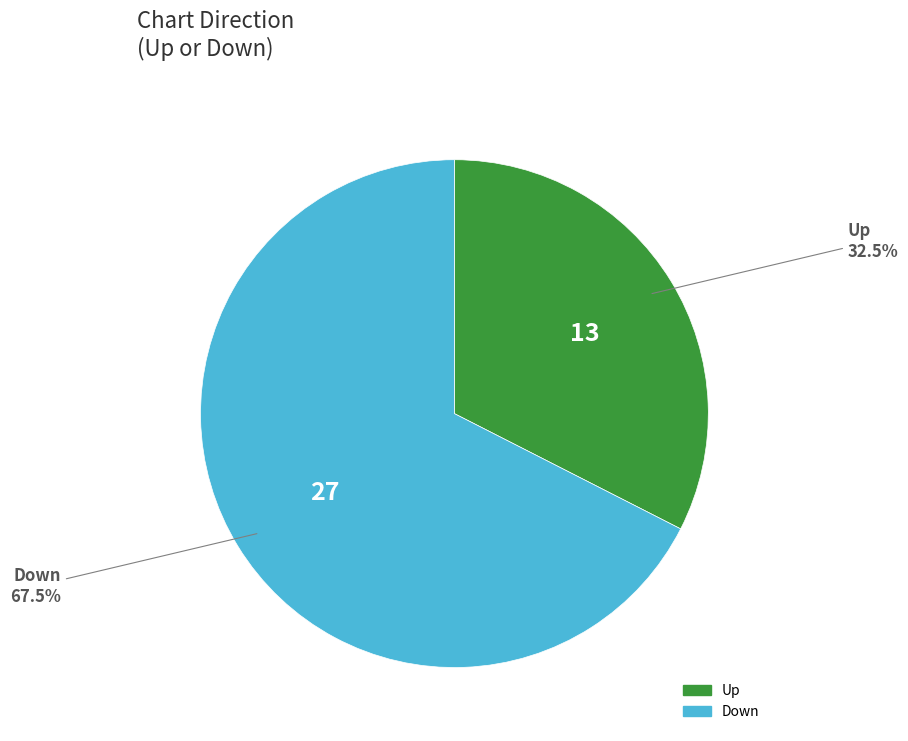

Is there any slice that represents more than half of the pie?

Yes